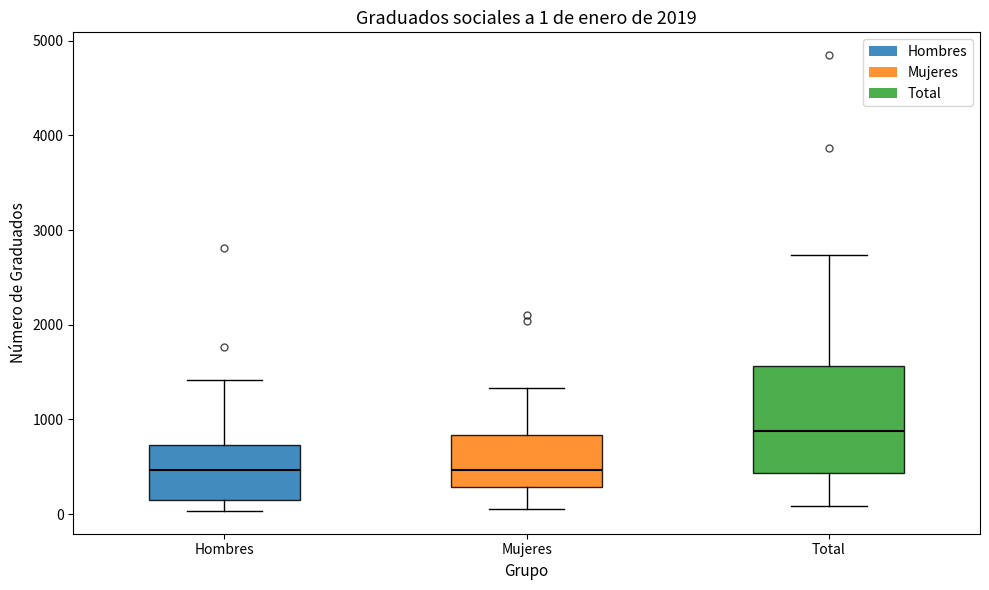

Which box's median line is the highest?

Total